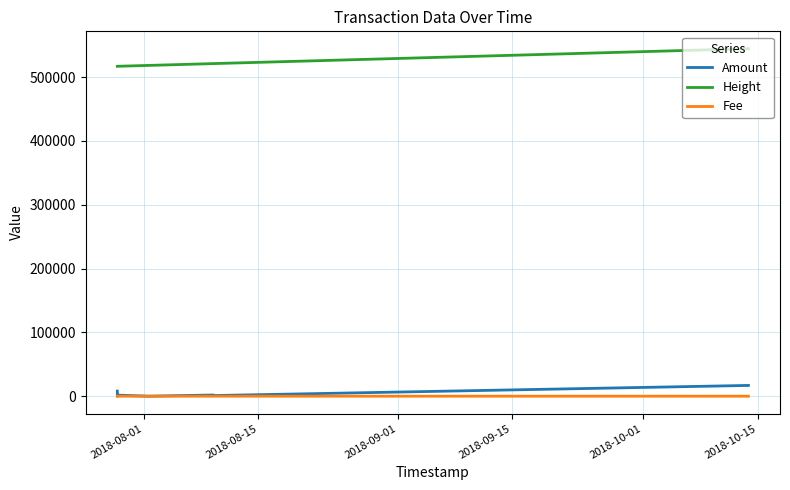

What is the difference between the maximum and minimum values in the Amount series?

16869.0